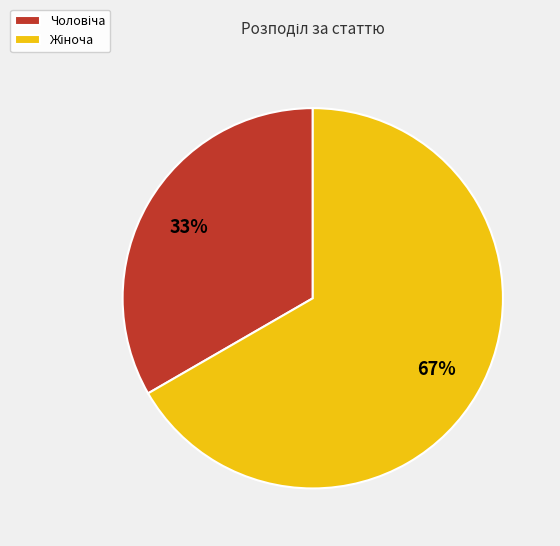

To the nearest percent, what is the average slice percentage?

50%